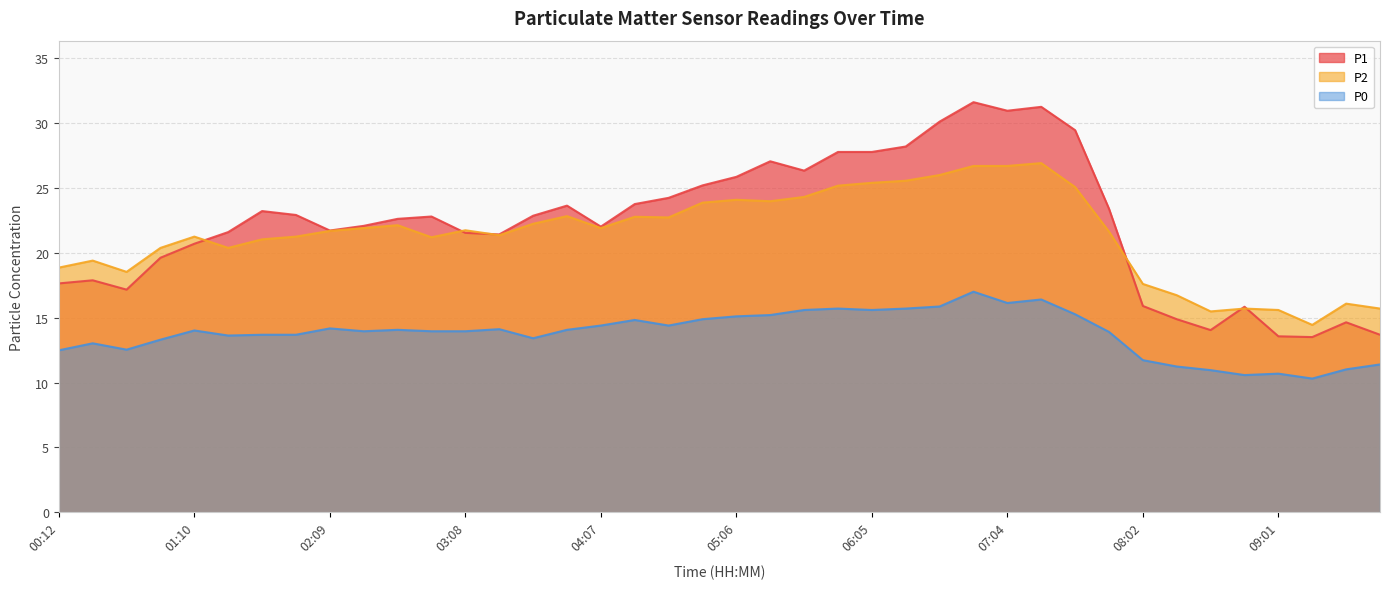

What is the sum of the P1 values at 02:53 and 03:23?

44.2